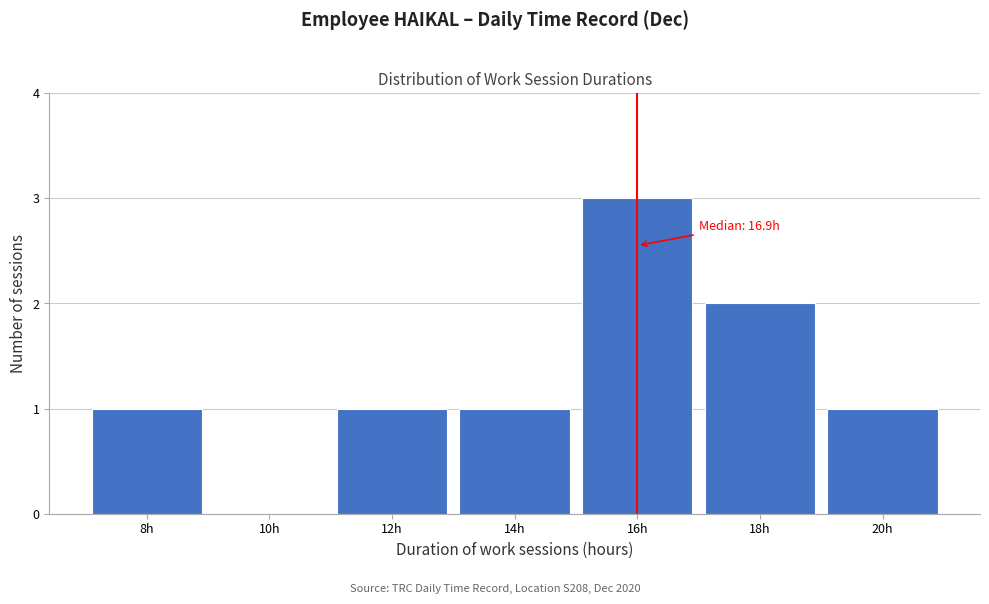

Reading left to right, list all the values displayed in this chart.

8h=1	10h=0	12h=1	14h=1	16h=3	18h=2	20h=1